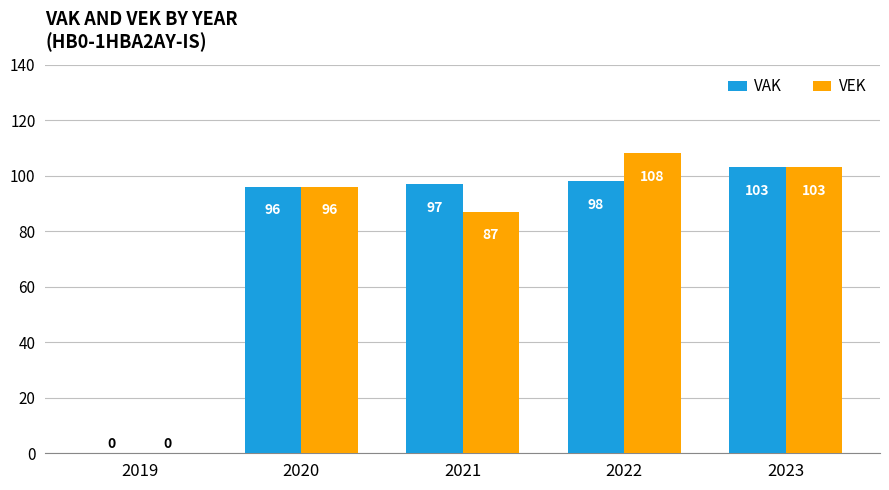

At which category does the chart reach its peak across all series?

2022